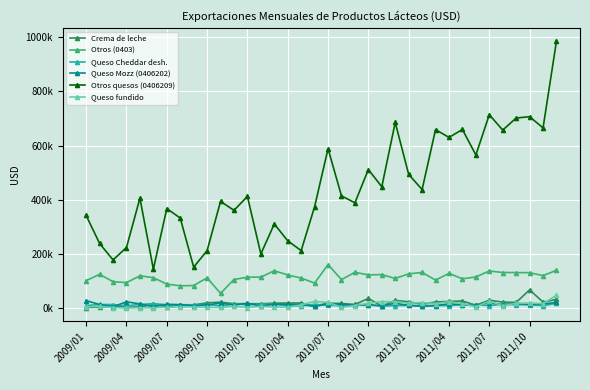

Reading right to left, transcribe all the data shown in this chart.

Crema de leche: 32440.8	22675.0	67749.1	21569.0	22630.2	29535.3	10989.5	26792.8	24954.0	23198.8	14465.2	23913.1	28814.1	7937.1	36092.8	13997.6	17483.8	18649.6	8162.1	19226.4	19254.8	18500.7	16637.5	16650.7	16696.1	22478.7	19946.0	12162.0	13178.4	6085.4	14039.6	4925.0	3560.3	8820.8	3523.4	2586.9
Otros (0403): 139960.2	120293.6	131122.7	131555.1	131812.8	137346.1	115445.8	108555.1	128600.8	103746.3	132046.9	126819.7	109844.1	124183.9	122841.6	132617.8	105521.6	161152.0	92725.8	111252.9	122733.9	138177.8	114847.1	114599.9	105994.9	54837.7	112171.0	83804.9	82786.9	88975.1	112759.2	119585.4	94439.6	97802.0	125170.8	101723.3
Queso Cheddar desh.: 18303.3	9406.4	12701.8	12985.1	14943.3	9595.0	13561.0	13691.1	9515.0	10570.7	9668.3	10567.3	9673.2	7826.0	13647.8	12329.9	9201.7	11156.1	13881.0	9347.4	8463.5	15261.4	14447.8	12485.9	16344.9	7982.6	14273.8	12836.1	12679.8	12954.7	16904.9	14096.3	8992.2	13415.8	14071.8	9648.5
Queso Mozz (0406202): 21458.3	15920.5	14143.5	17940.5	12508.1	20364.2	10851.6	12376.1	16502.2	9079.5	7396.2	10215.6	18308.9	9049.5	12002.6	10888.2	14747.5	16406.6	6596.2	13821.0	13854.5	14682.0	8495.2	18615.2	11626.9	18925.9	12383.0	9006.9	13093.1	14484.4	6079.5	15879.8	23782.5	5400.0	13635.0	28140.0
Otros quesos (0406209): 985430.7	665108.6	706493.5	701627.1	657091.2	713858.8	565260.6	659347.9	630080.9	658970.4	437787.2	493703.0	685346.7	448094.9	511618.6	388970.7	414411.0	588499.7	374491.3	212592.5	248628.5	310803.0	200355.8	412314.2	361153.3	393984.3	212512.8	151680.0	332637.5	367799.6	144366.6	405843.8	223965.8	178316.6	238896.1	342141.1
Queso fundido: 47774.8	17282.0	18976.5	18209.7	9331.7	25758.5	5288.6	17015.8	23748.5	17157.1	21001.0	18673.8	24227.3	24307.5	17923.1	10044.1	3160.6	21573.8	25032.0	12536.9	3538.7	4268.5	7351.3	2608.5	7114.2	2845.7	2845.7	5572.8	3794.2	3783.9	1546.6	1984.3	695.5	2663.4	6813.4	4990.4